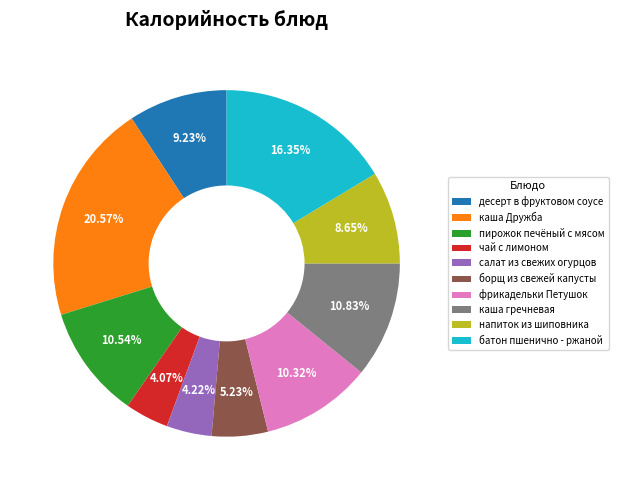

What percentage is the чай с лимоном slice, to the nearest percent?

4%